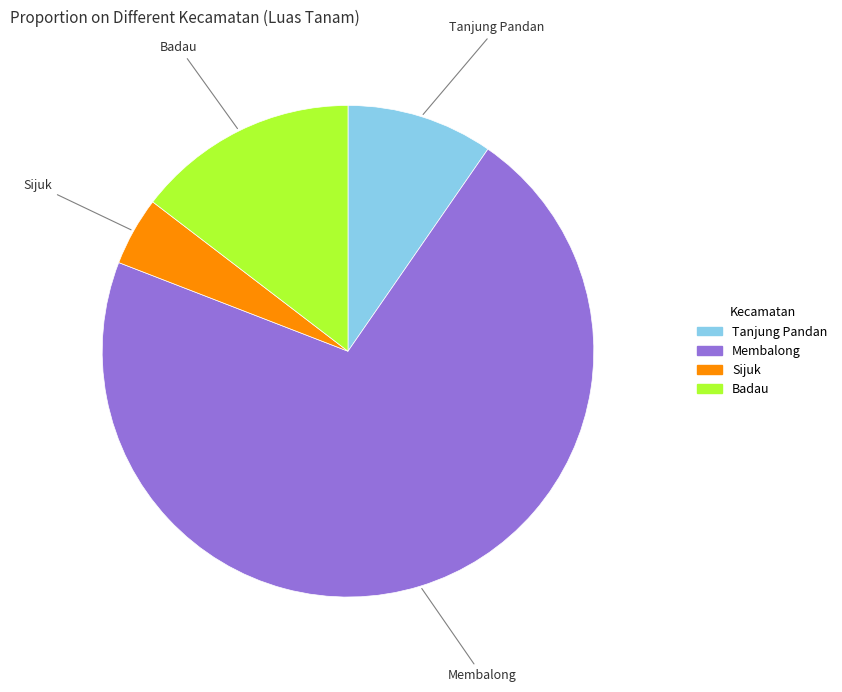

How many slices are in this pie chart?

4